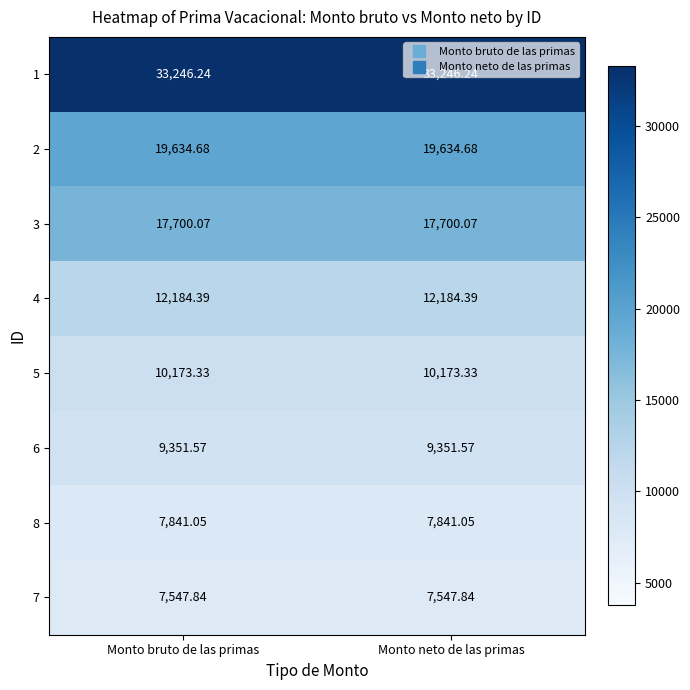

Is the value of 4 at Monto neto de las primas greater than the value of 7 at Monto neto de las primas?

Yes